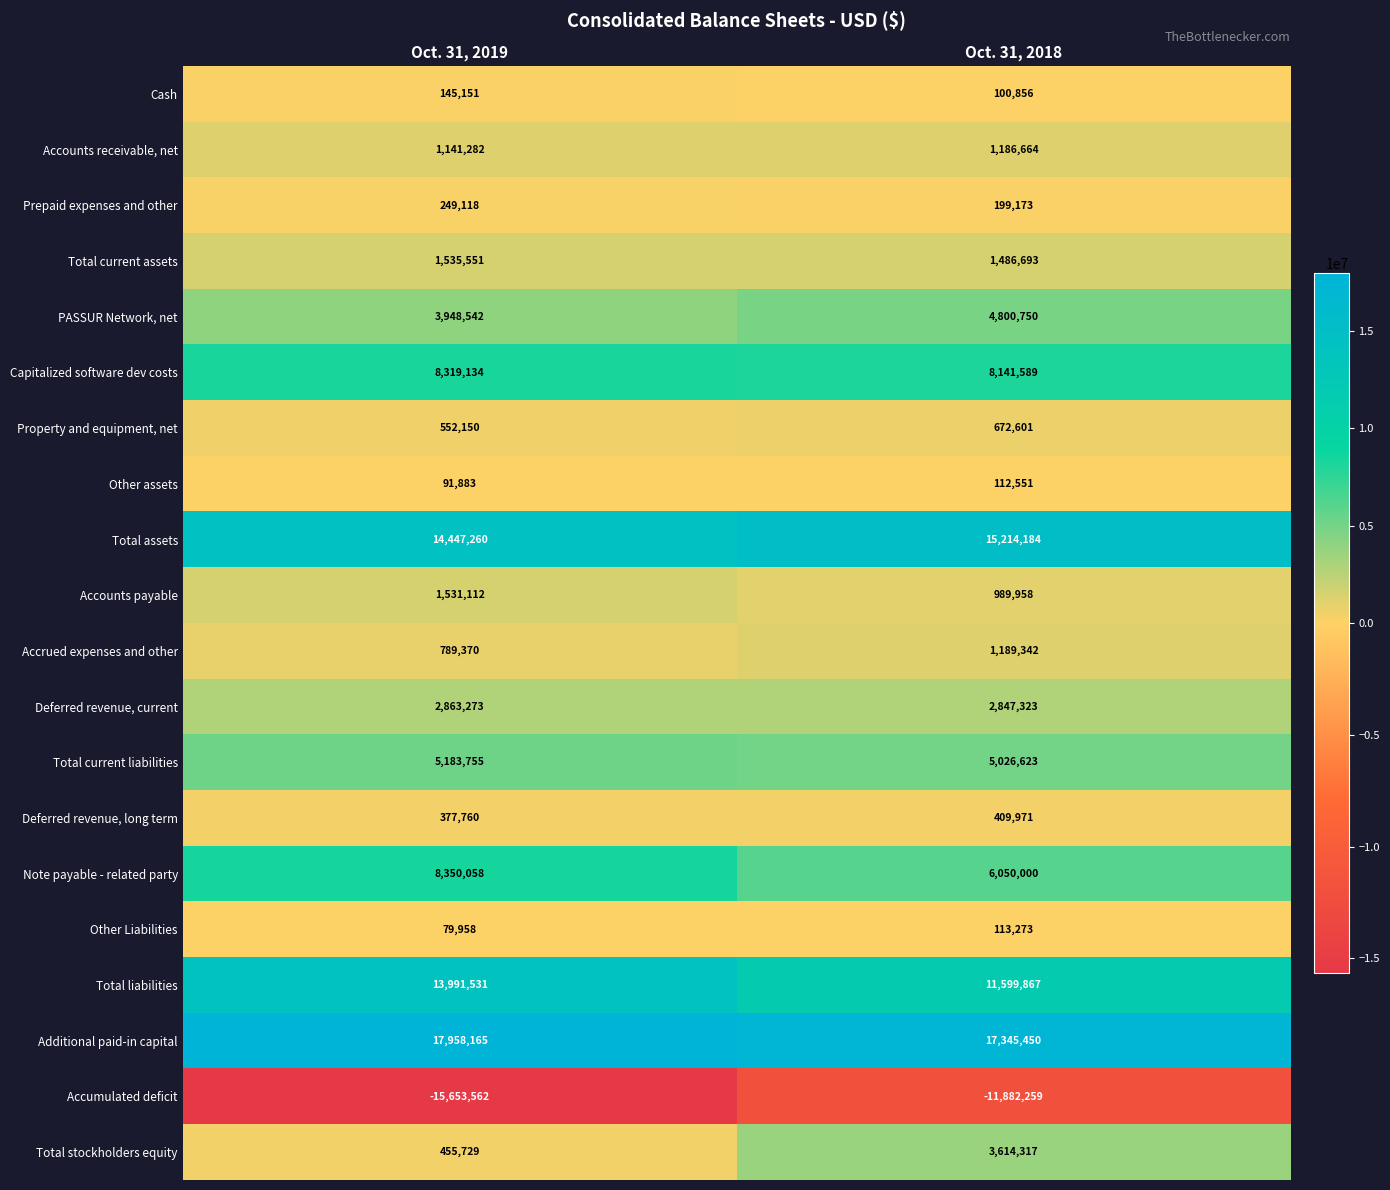

Which category has the lowest value across all series?

Oct. 31, 2019